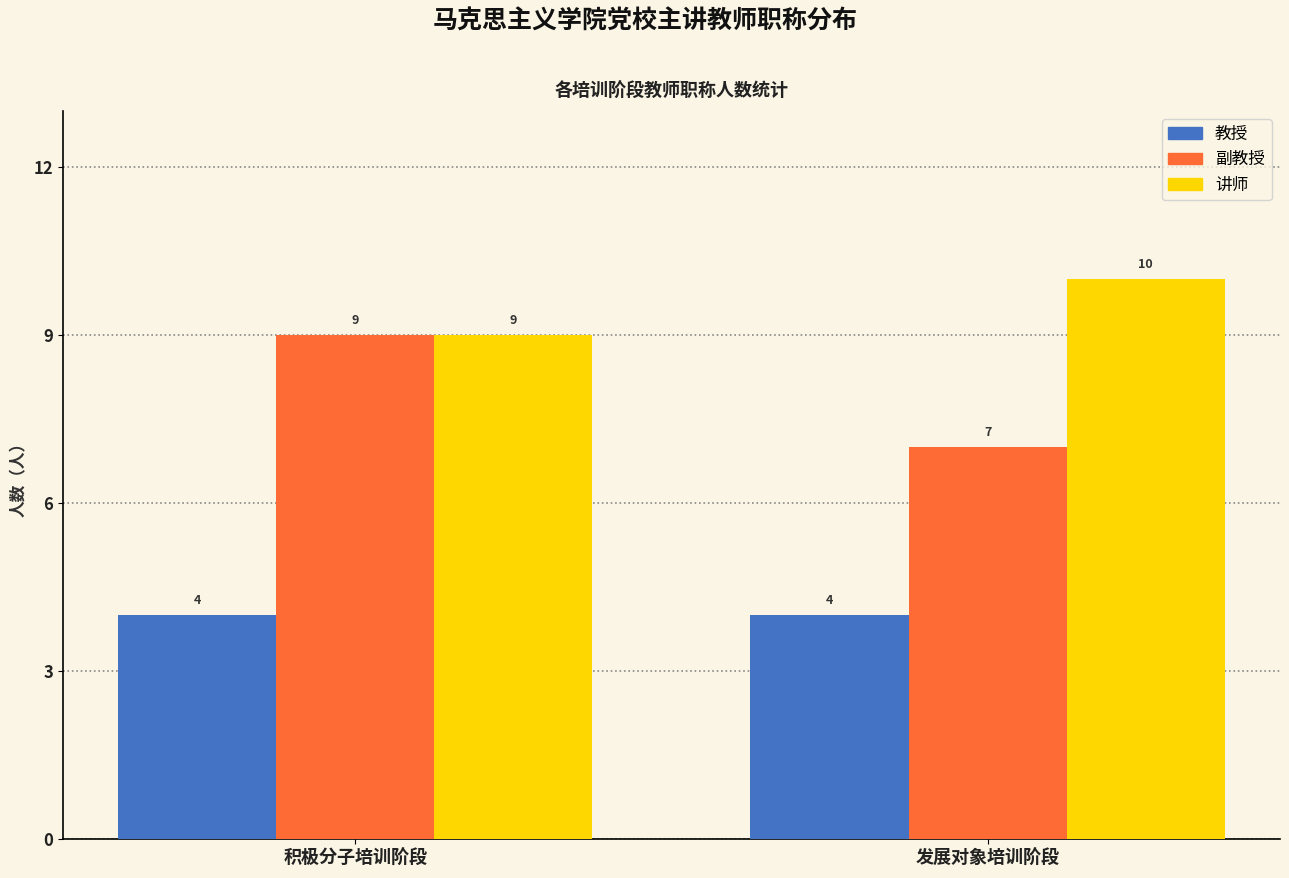

Reading right to left, what are all the values shown in this chart?

教授: 发展对象培训阶段=4	积极分子培训阶段=4
副教授: 发展对象培训阶段=7	积极分子培训阶段=9
讲师: 发展对象培训阶段=10	积极分子培训阶段=9